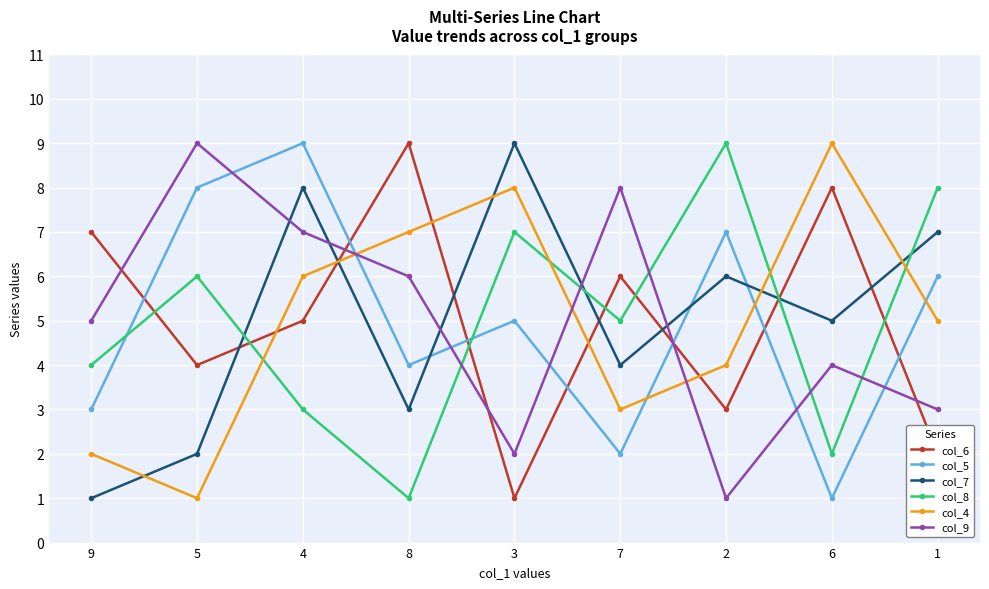

What is the difference between the highest and lowest values at 5?

8